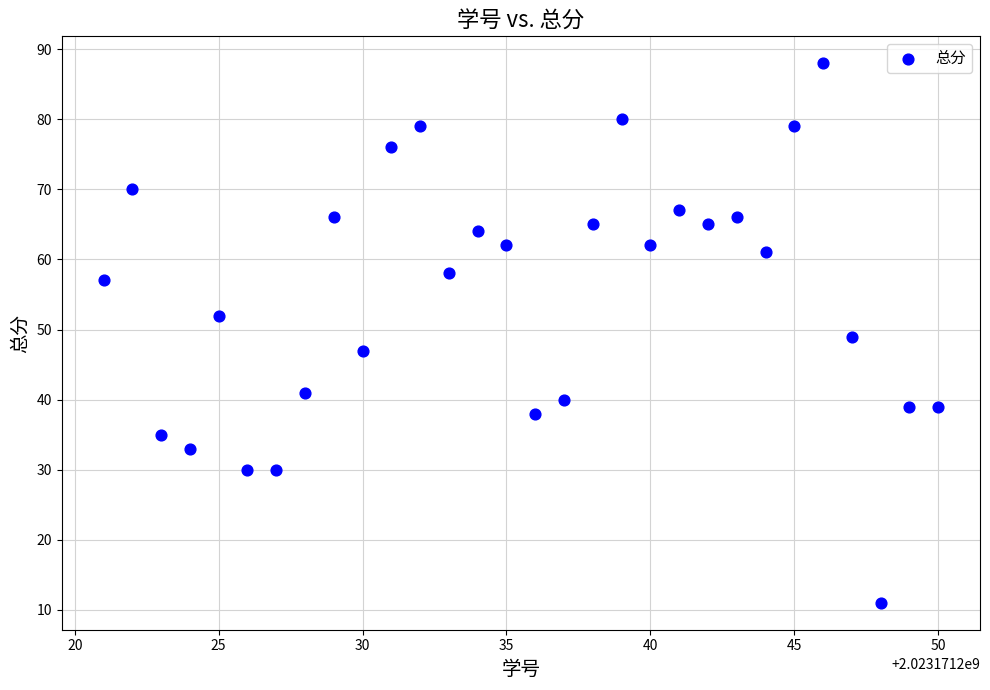

What is the range of X values (max minus min)?

29